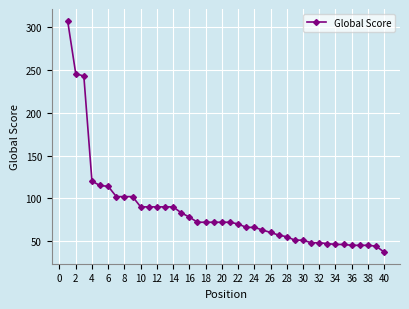

How many categories are shown in the chart?

40